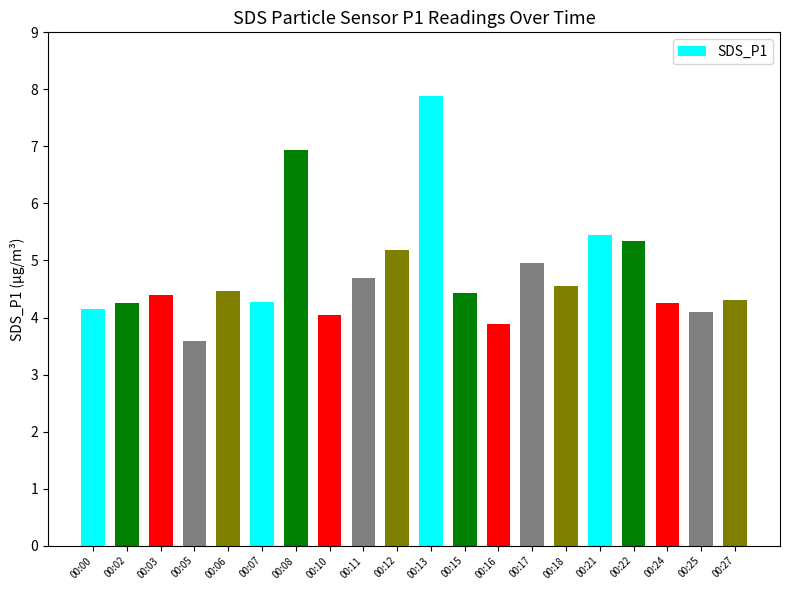

What is the ratio of the value at 00:18 to the value at 00:24?

1.1